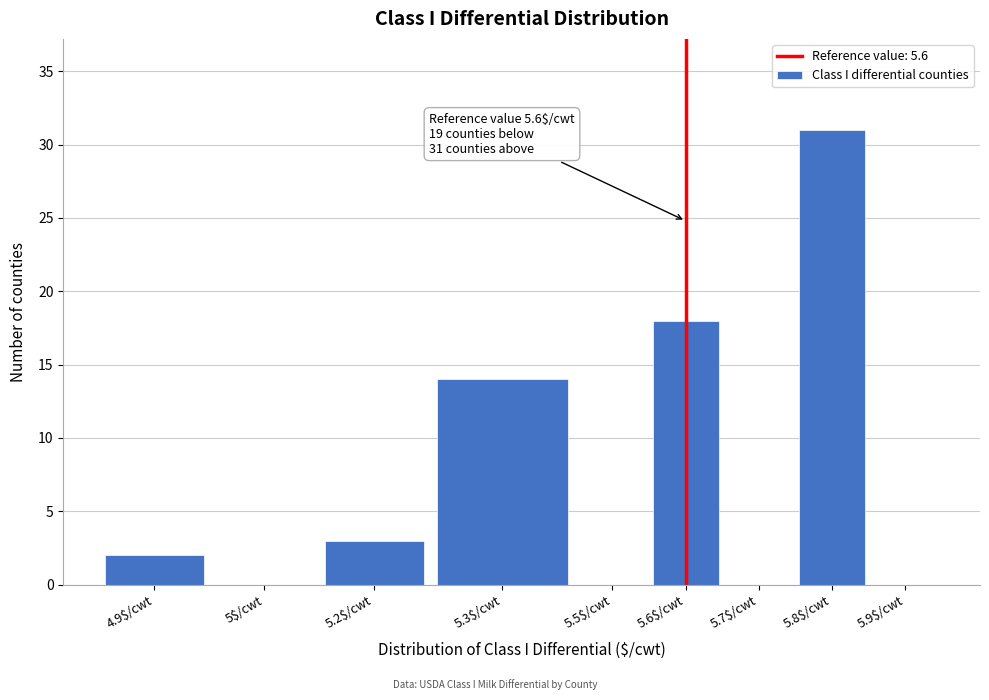

Which label corresponds to the largest value in the chart?

5.8$/cwt